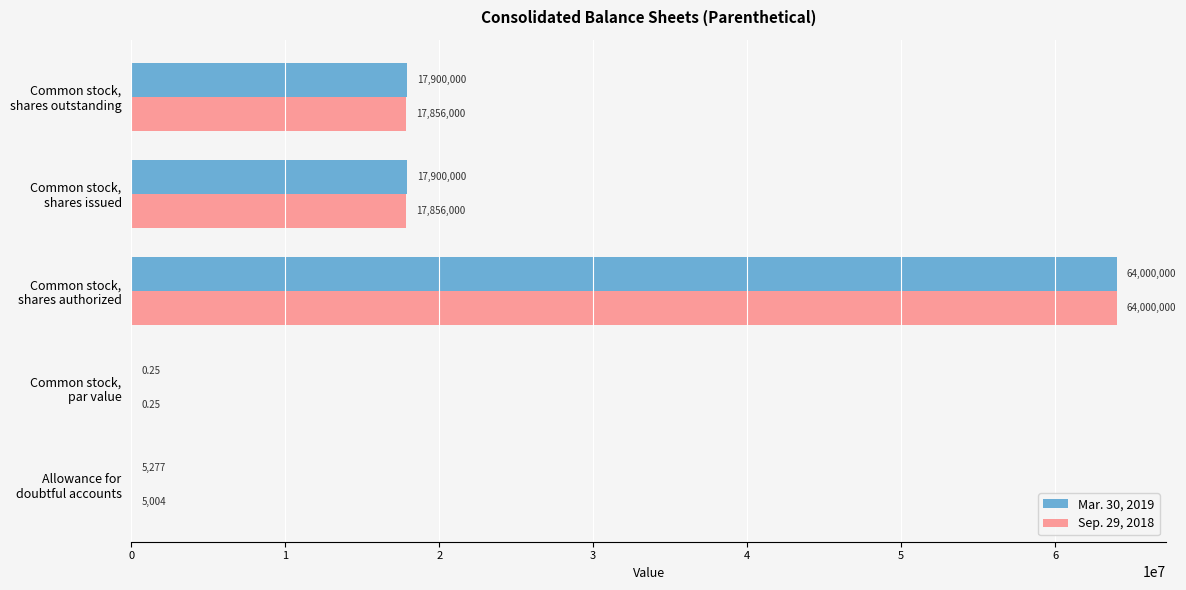

Which series has the largest total across all categories?

Mar. 30, 2019